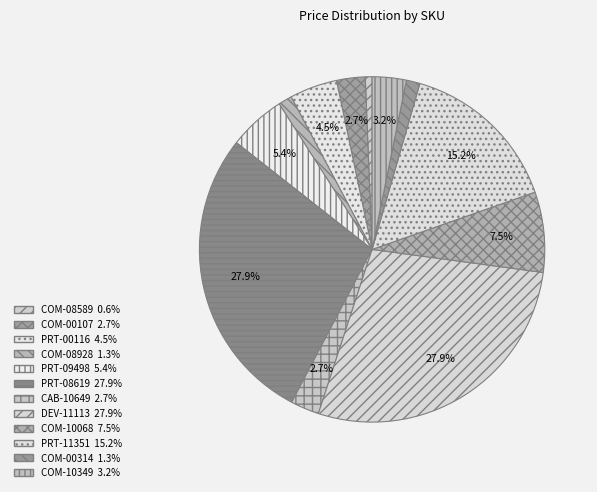

How much of the chart is everything except PRT-00116?

95.5%